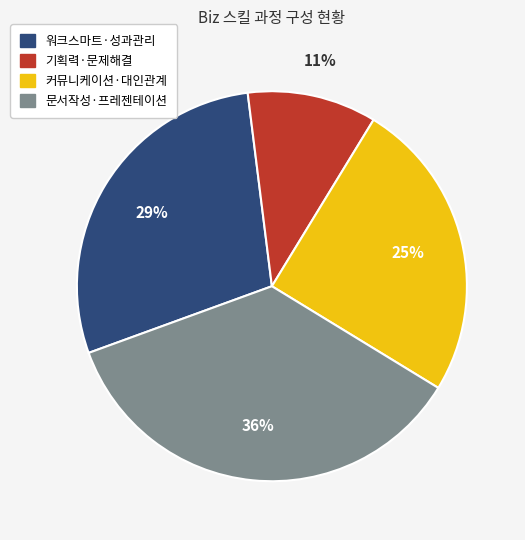

Is it true that 기획력·문제해결 is 11% of the pie?

True